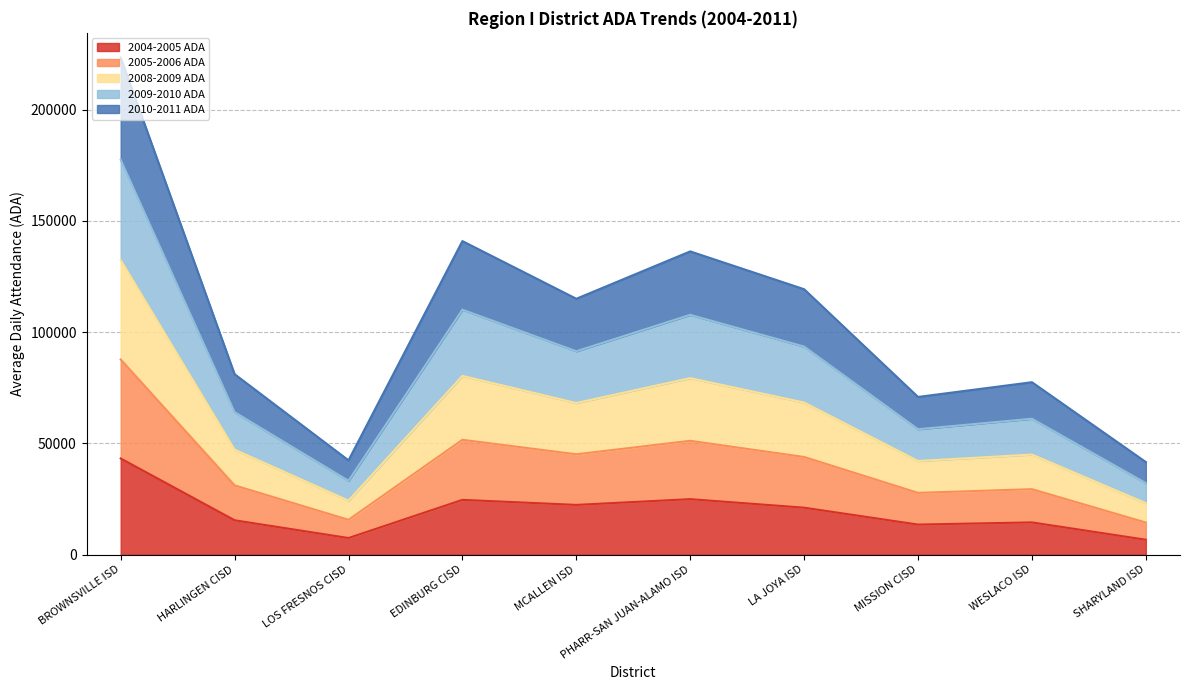

Is it true that 2004-2005 ADA equals 11656.7 at EDINBURG CISD?

False